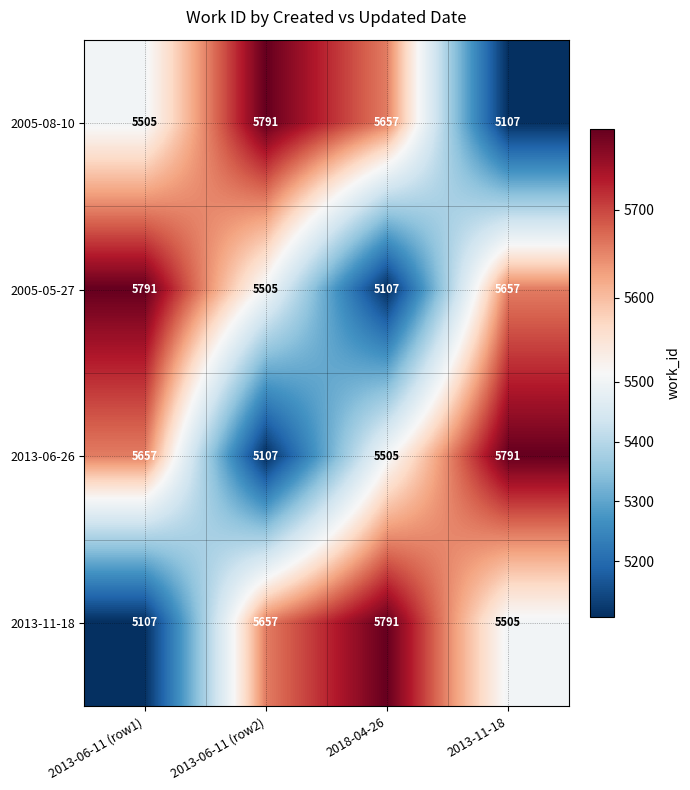

Reading right to left, transcribe all the data shown in this chart.

2005-08-10: 5107	5657	5791	5505
2005-05-27: 5657	5107	5505	5791
2013-06-26: 5791	5505	5107	5657
2013-11-18: 5505	5791	5657	5107